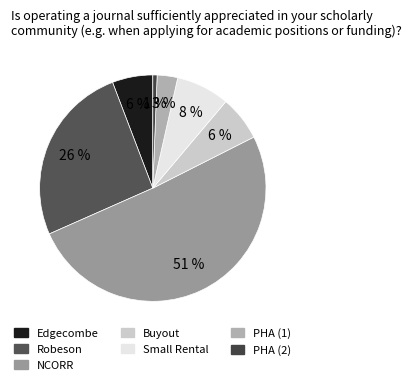

Does Small Rental account for over 50% of the chart?

No